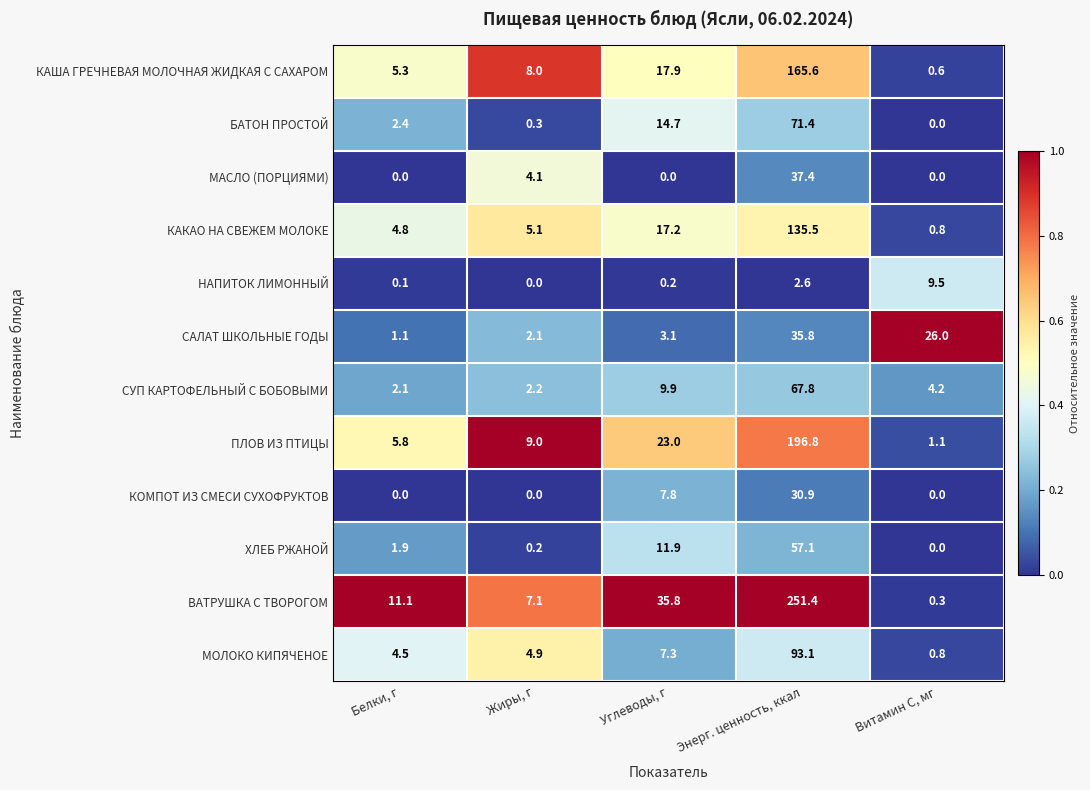

What is the average value of the ПЛОВ ИЗ ПТИЦЫ series?

47.1